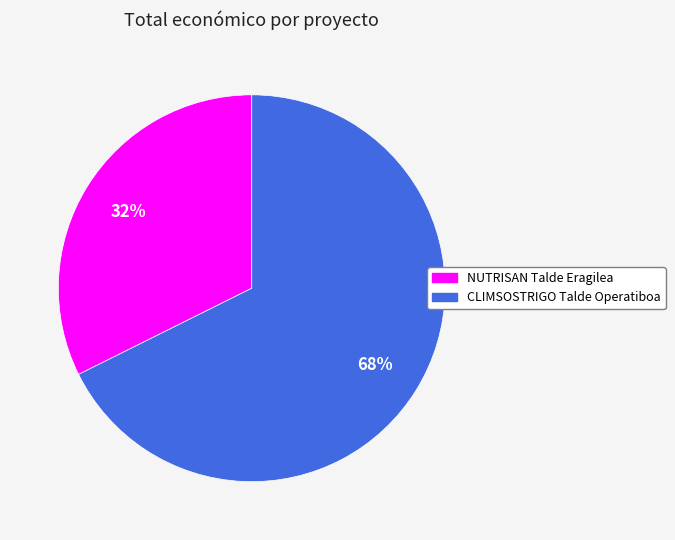

True or false: CLIMSOSTRIGO Talde Operatiboa accounts for 68% of the total.

True